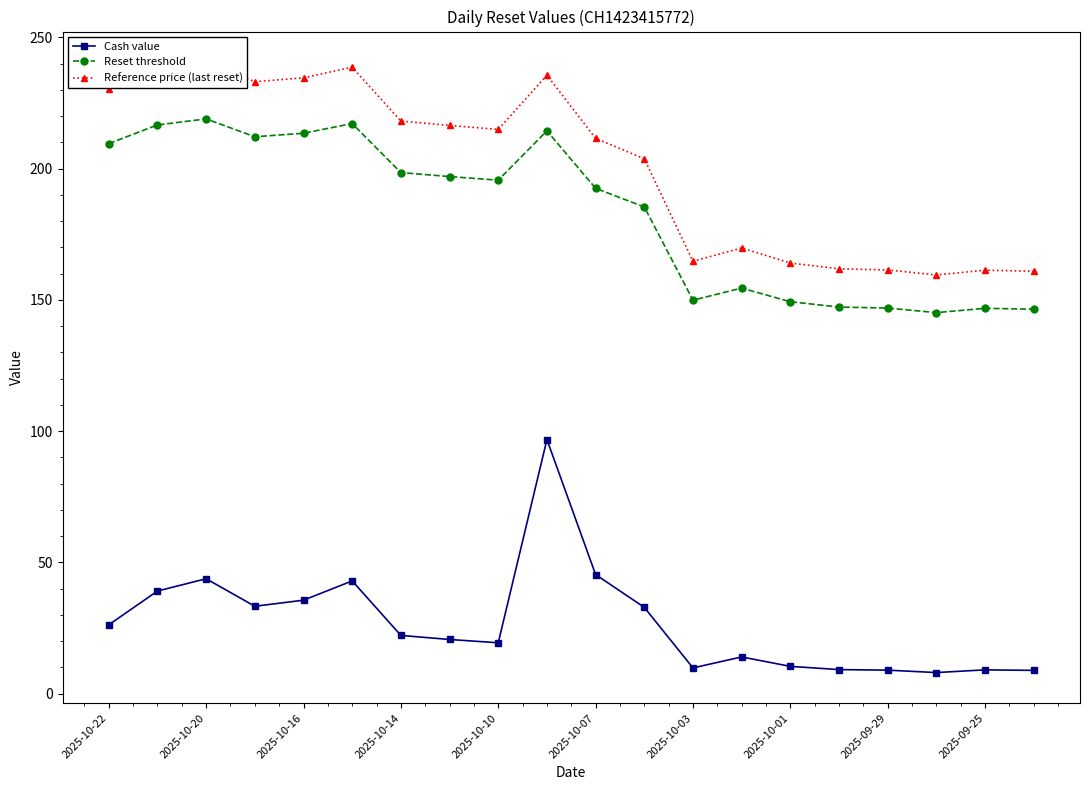

True or false: Cash value and Reset threshold intersect in this chart.

False